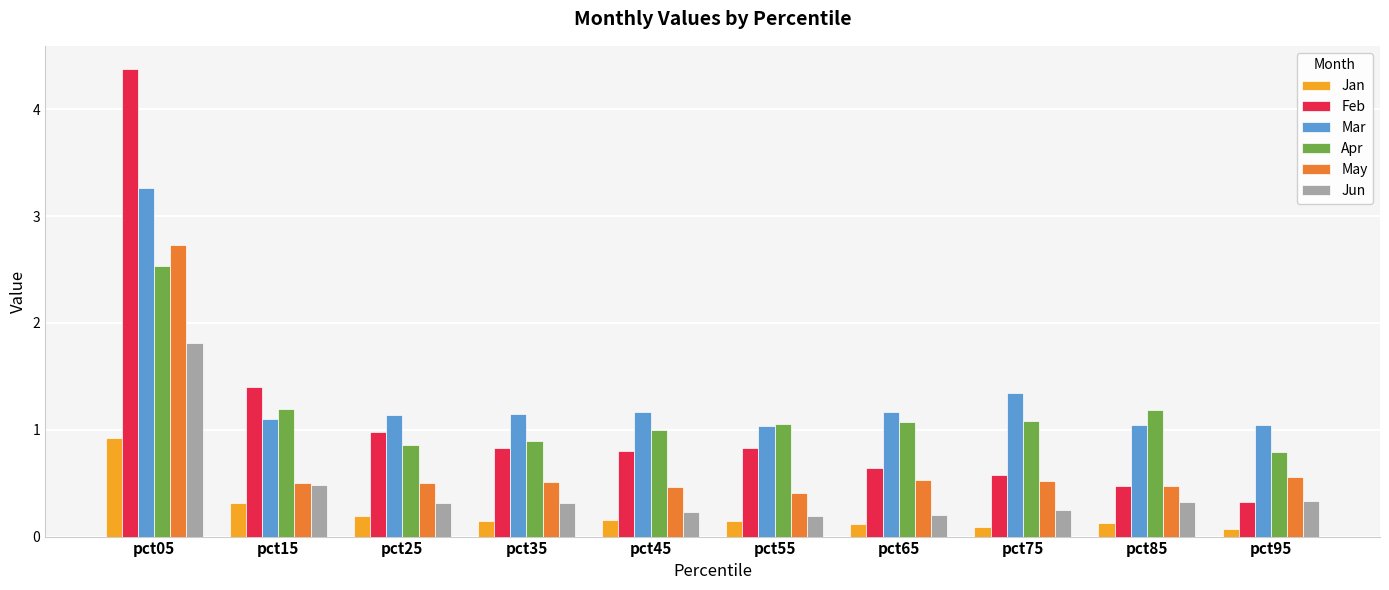

What is the greatest value displayed?

4.4